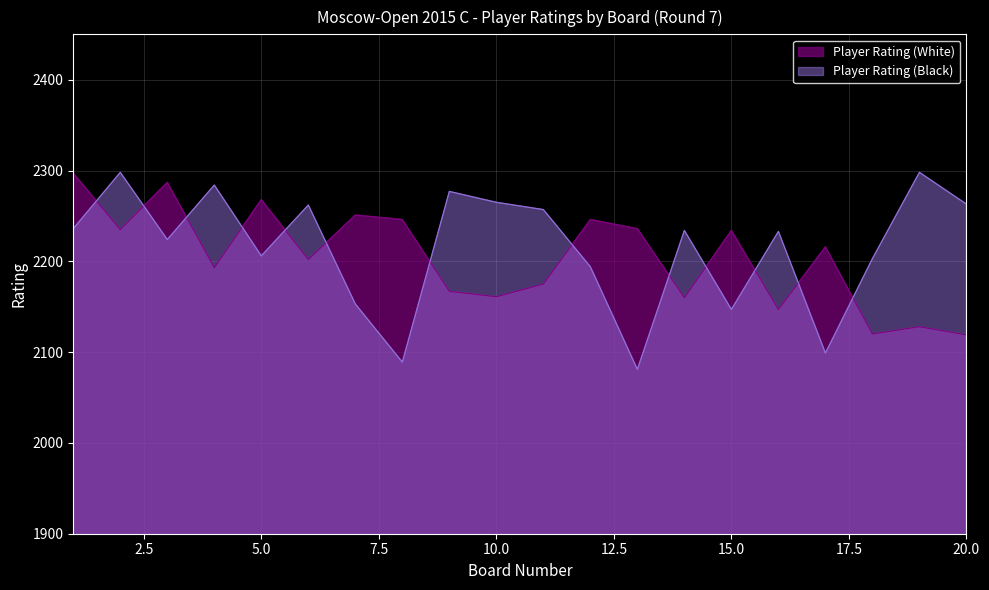

What are all the series names shown in the legend?

Player Rating (White), Player Rating (Black)